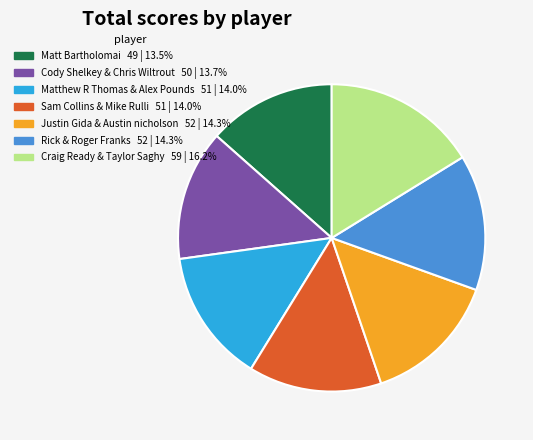

True or false: Cody Shelkey & Chris Wiltrout accounts for 14% of the total.

True